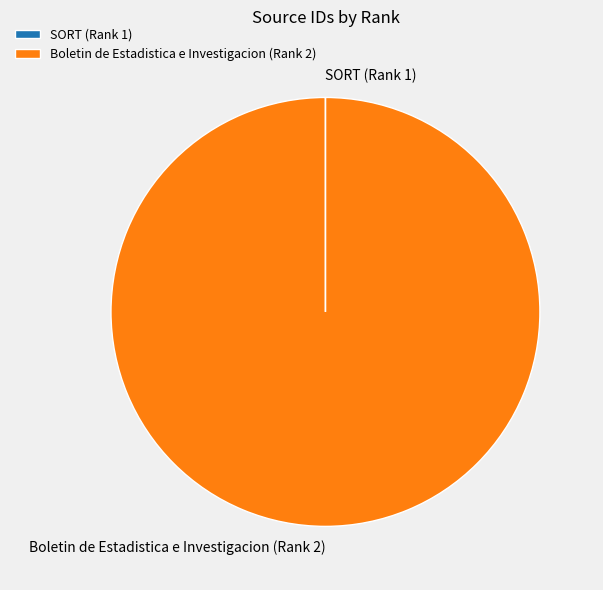

True or false: Boletin de Estadistica e Investigacion (Rank 2) accounts for 100% of the total.

True